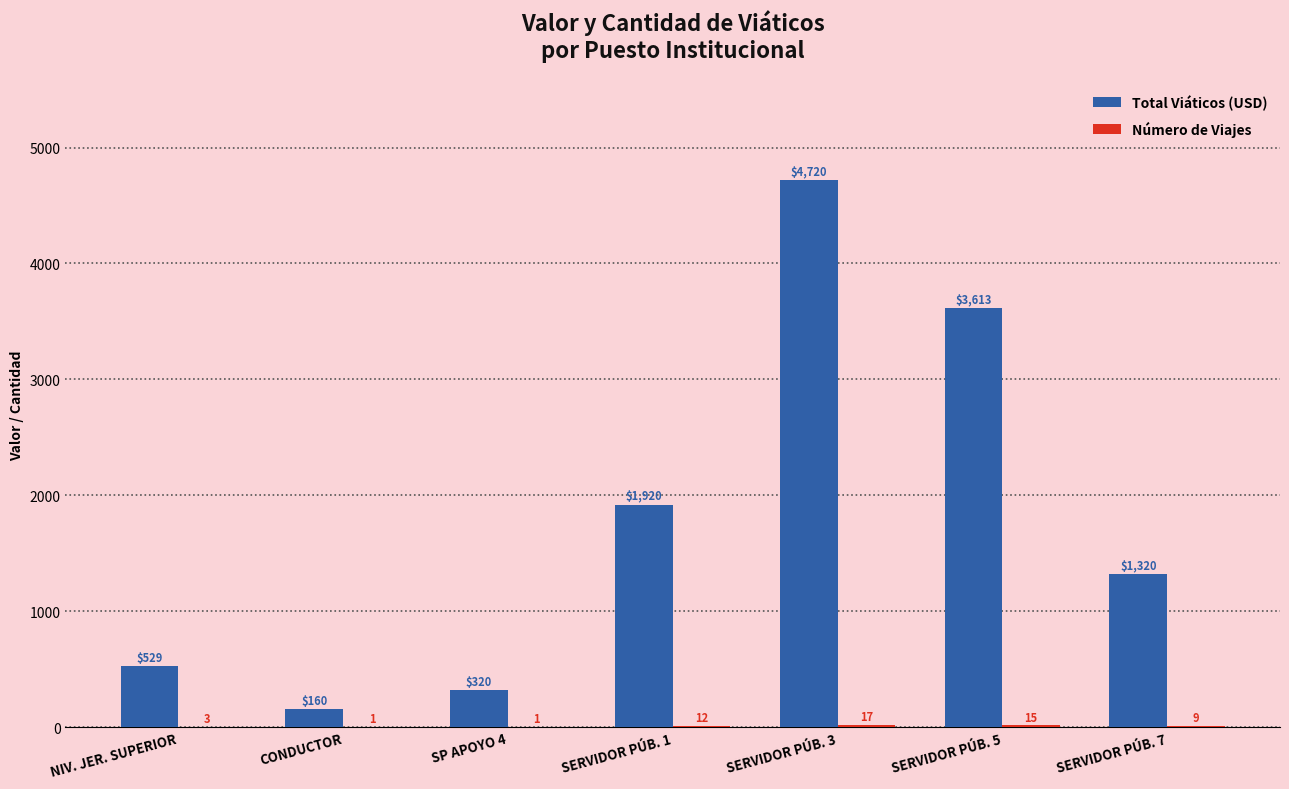

What is the sum of all Total Viáticos (USD) values?

12581.7